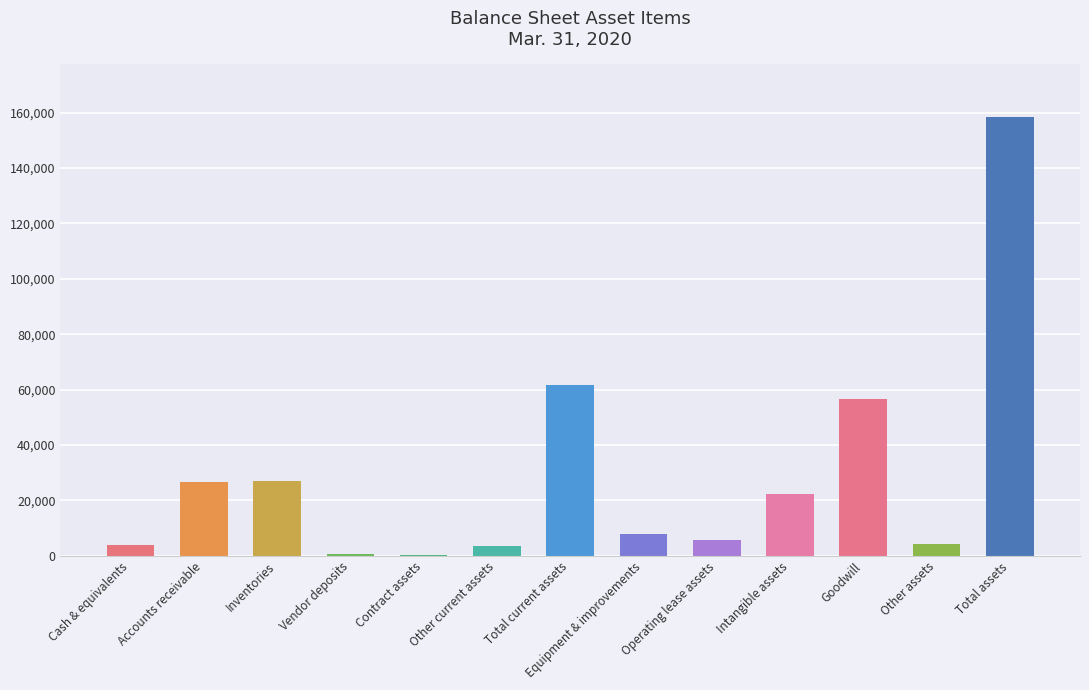

Approximately how many times larger is the value at Intangible assets compared to Cash & equivalents?

5.7